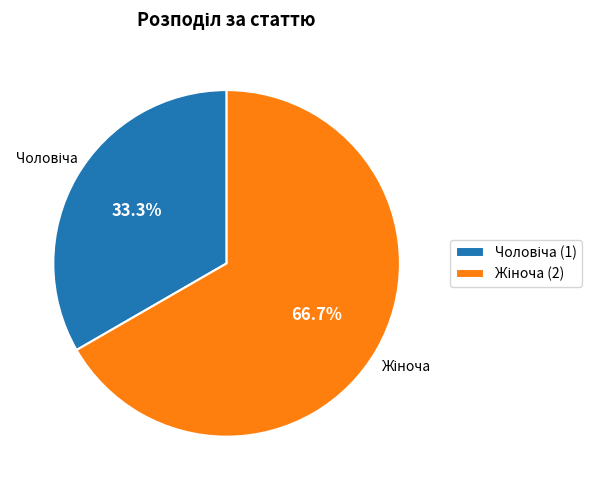

Is there a majority slice in this chart?

Yes